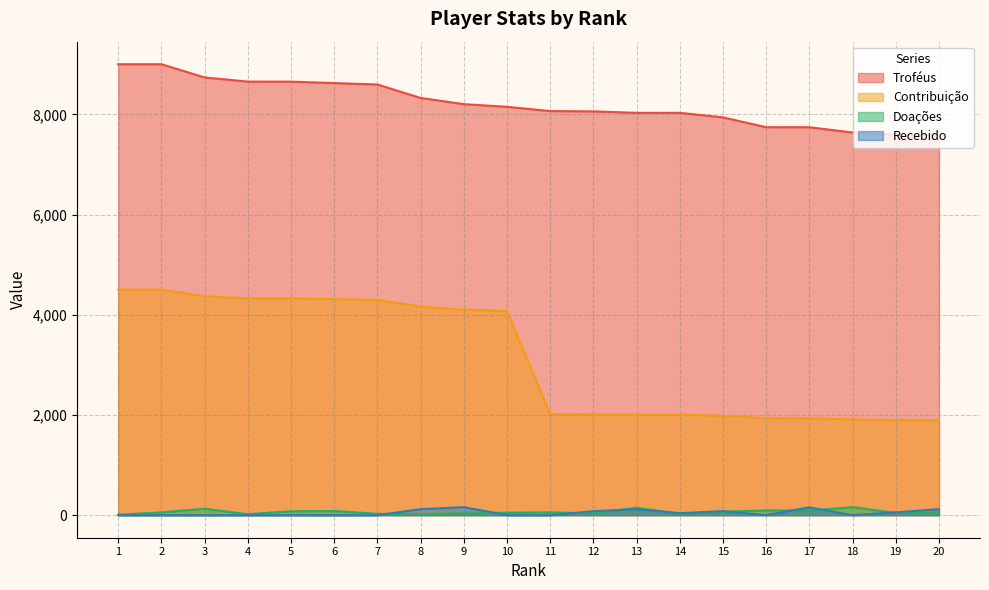

How many distinct data groups are displayed?

4